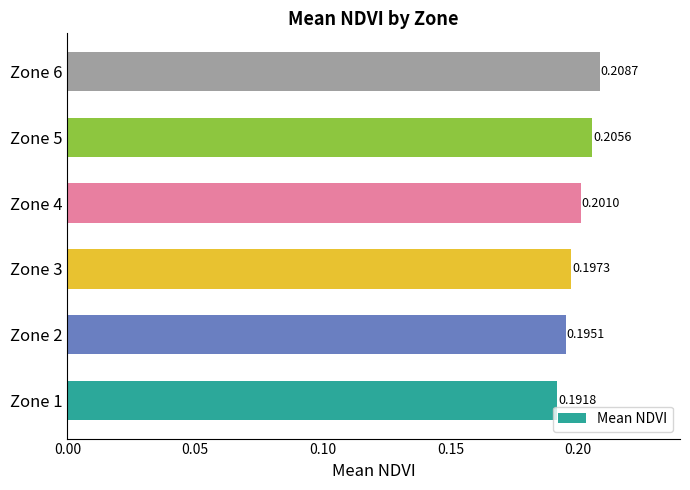

What is the sum of the values at Zone 3 and Zone 5?

0.4